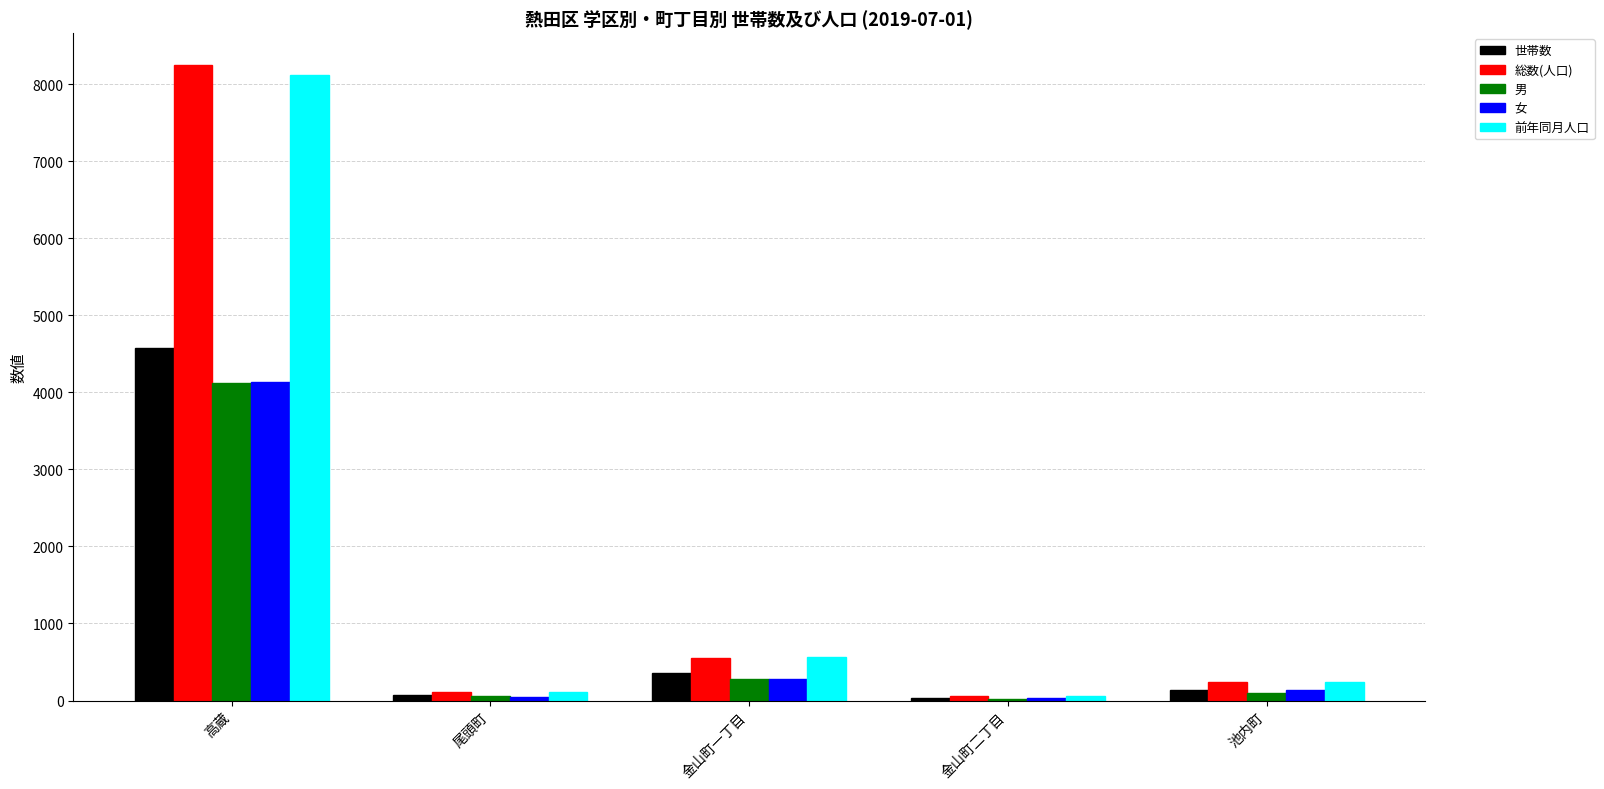

What is the maximum value shown in the chart?

8250